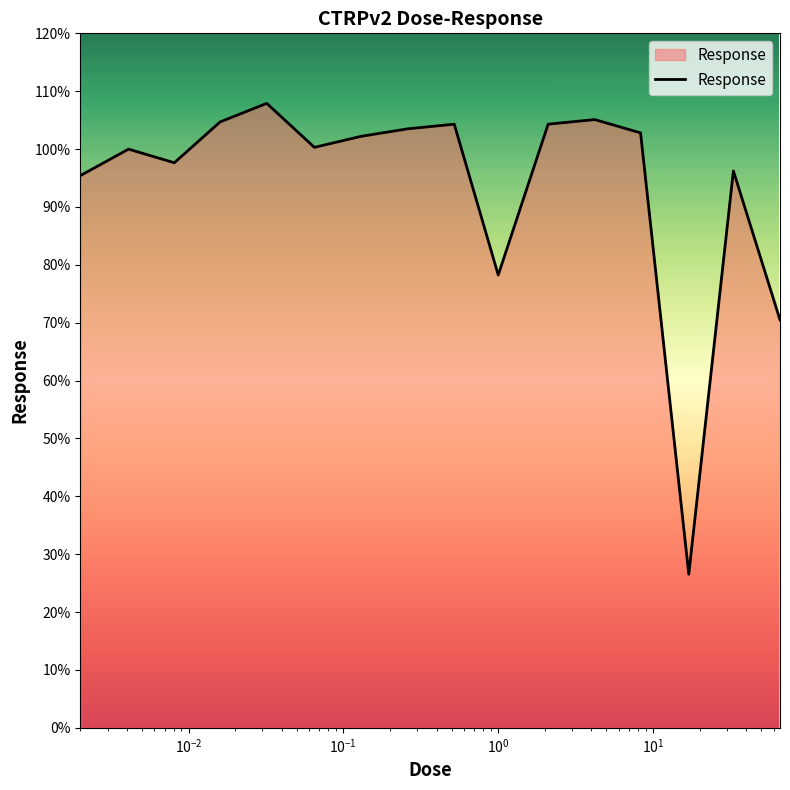

What is the greatest value displayed?

107.9